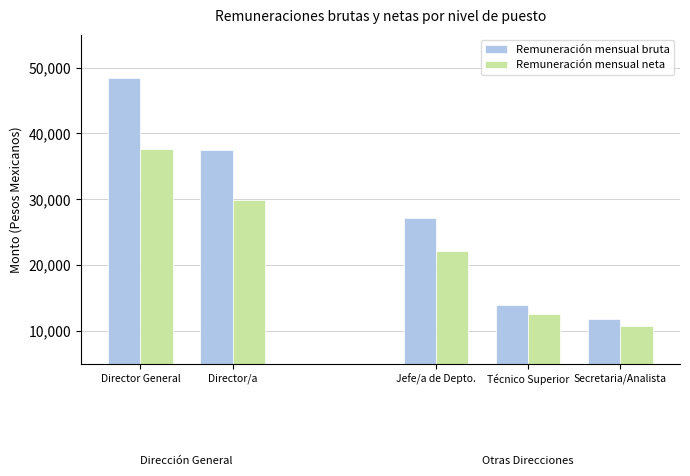

Which category has the highest value in the Remuneración mensual neta series?

Director General